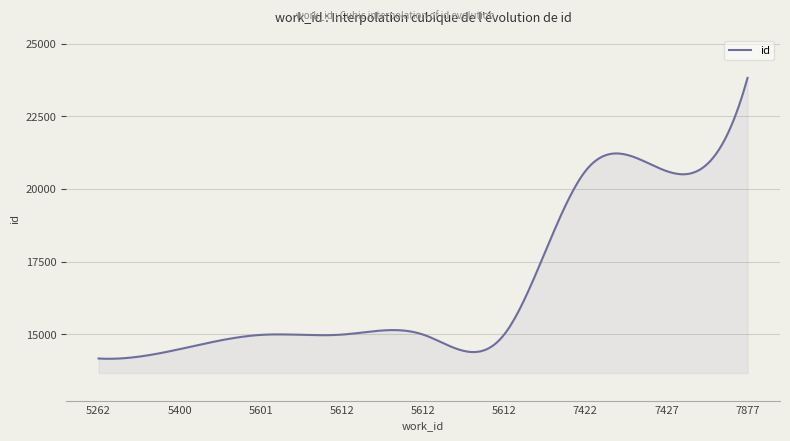

What is the difference between the maximum and minimum values?

9659.9